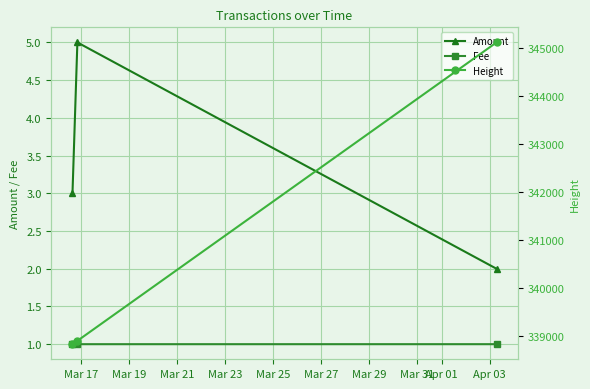

What is the average value of the Fee series?

1.0